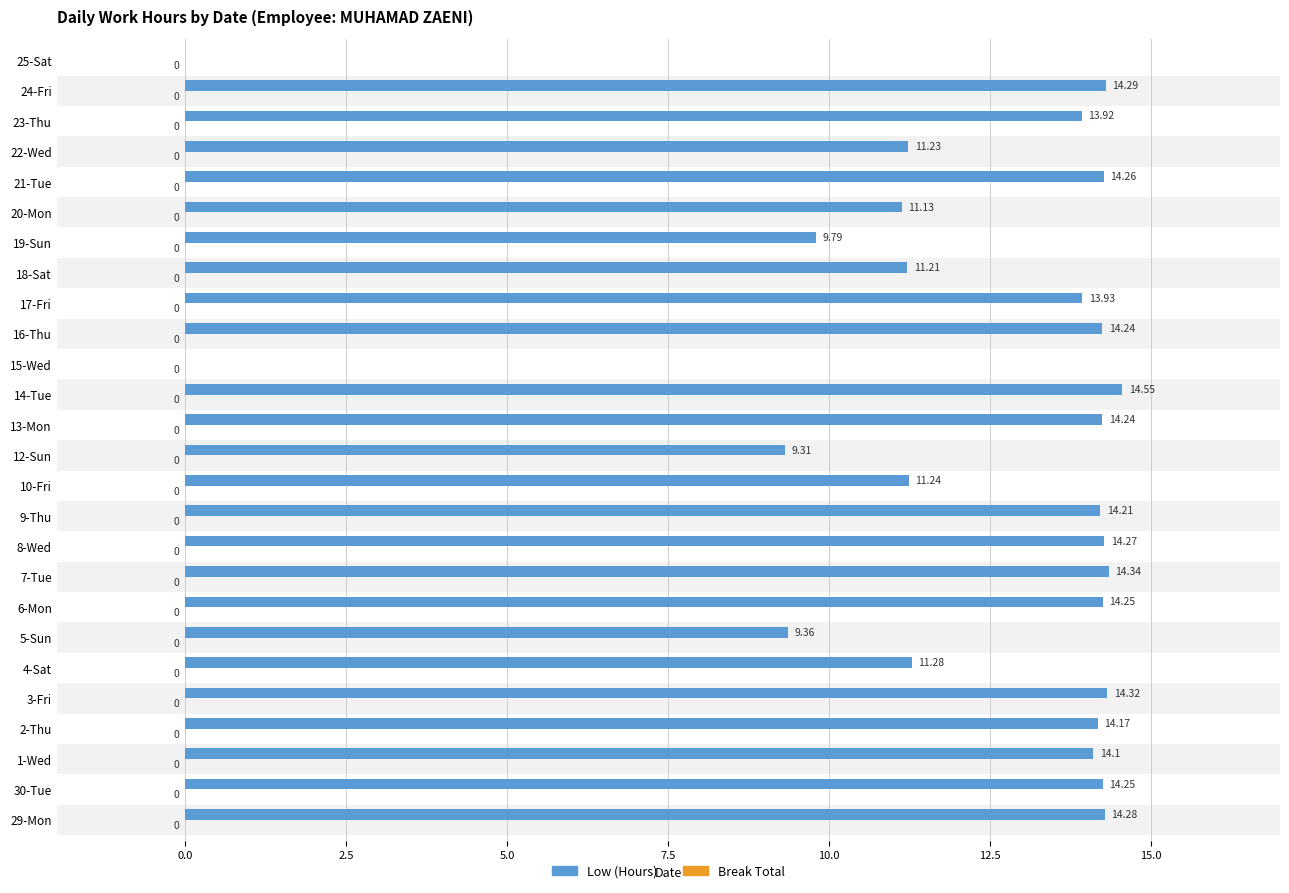

Between 24-Fri and 23-Thu, which is larger?

24-Fri